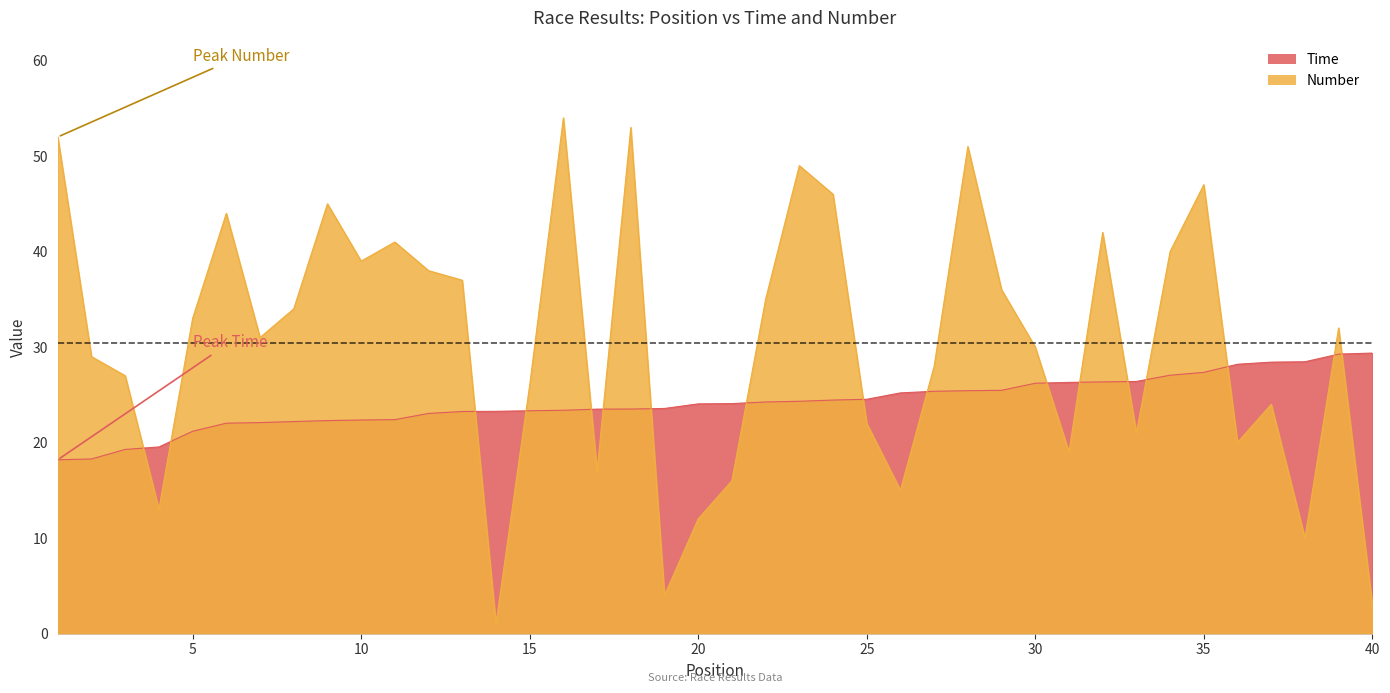

What is the sum of the Time values at 31 and 22?

50.5